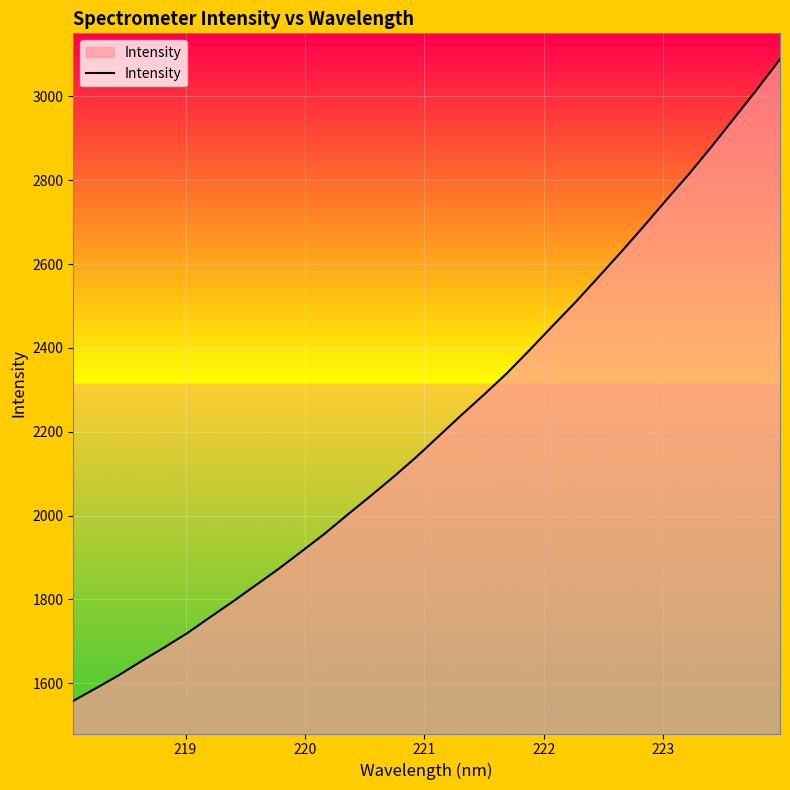

What is the difference between the maximum and minimum values?

1530.6